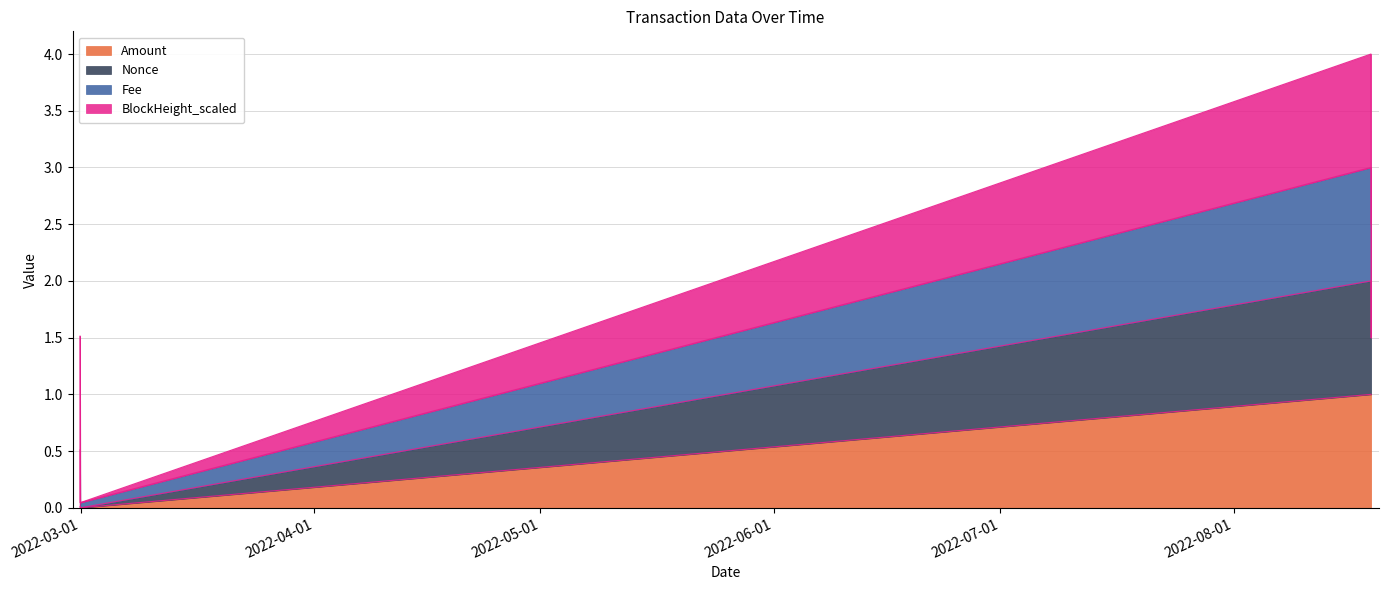

How many Nonce values are between 1 and 3?

3